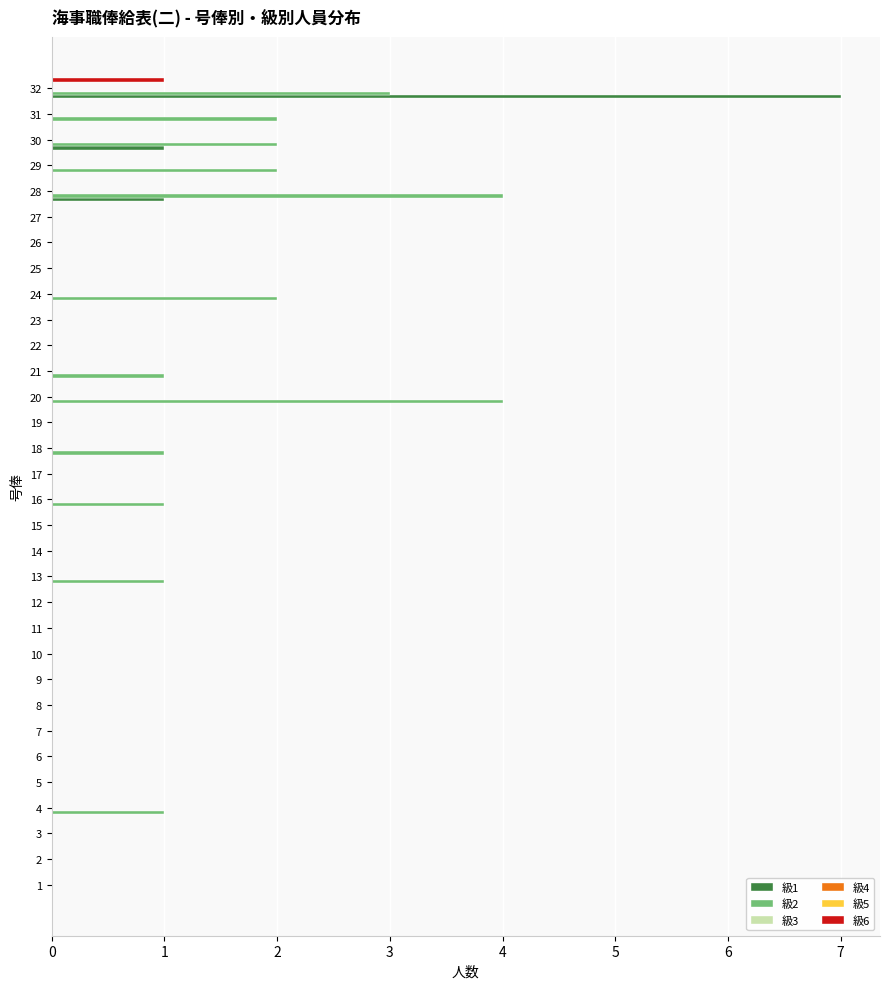

Count the 級6 values in the range 0 to 1.

32